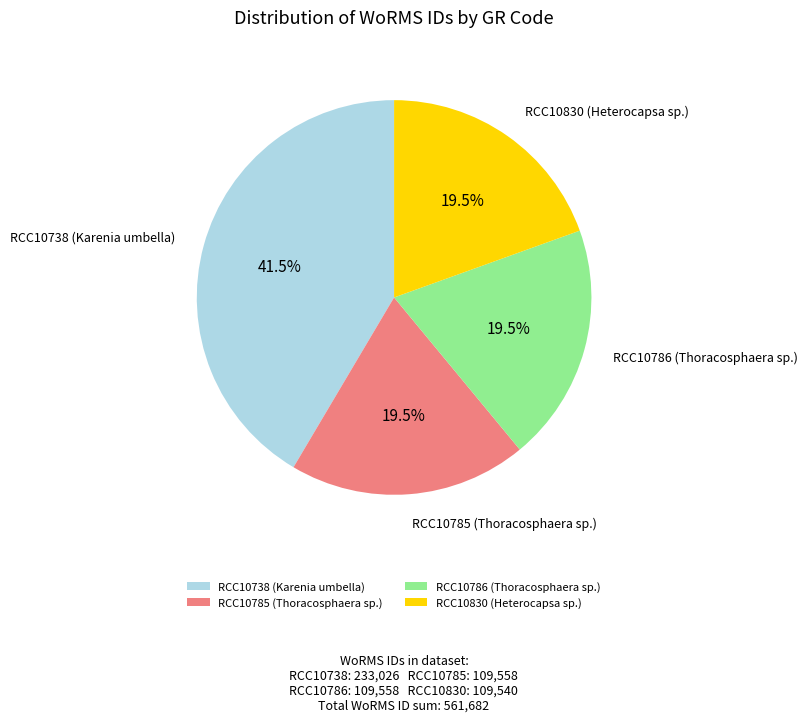

What percentage is NOT represented by RCC10830 (Heterocapsa sp.)?

80.5%